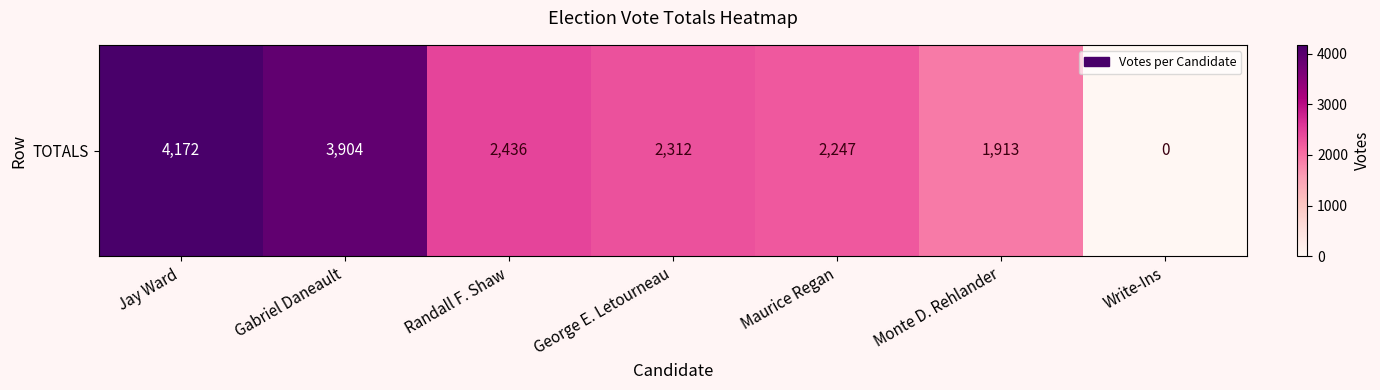

Reading left to right, transcribe all the data shown in this chart.

Jay Ward=4172	Gabriel Daneault=3904	Randall F. Shaw=2436	George E. Letourneau=2312	Maurice Regan=2247	Monte D. Rehlander=1913	Write-Ins=0